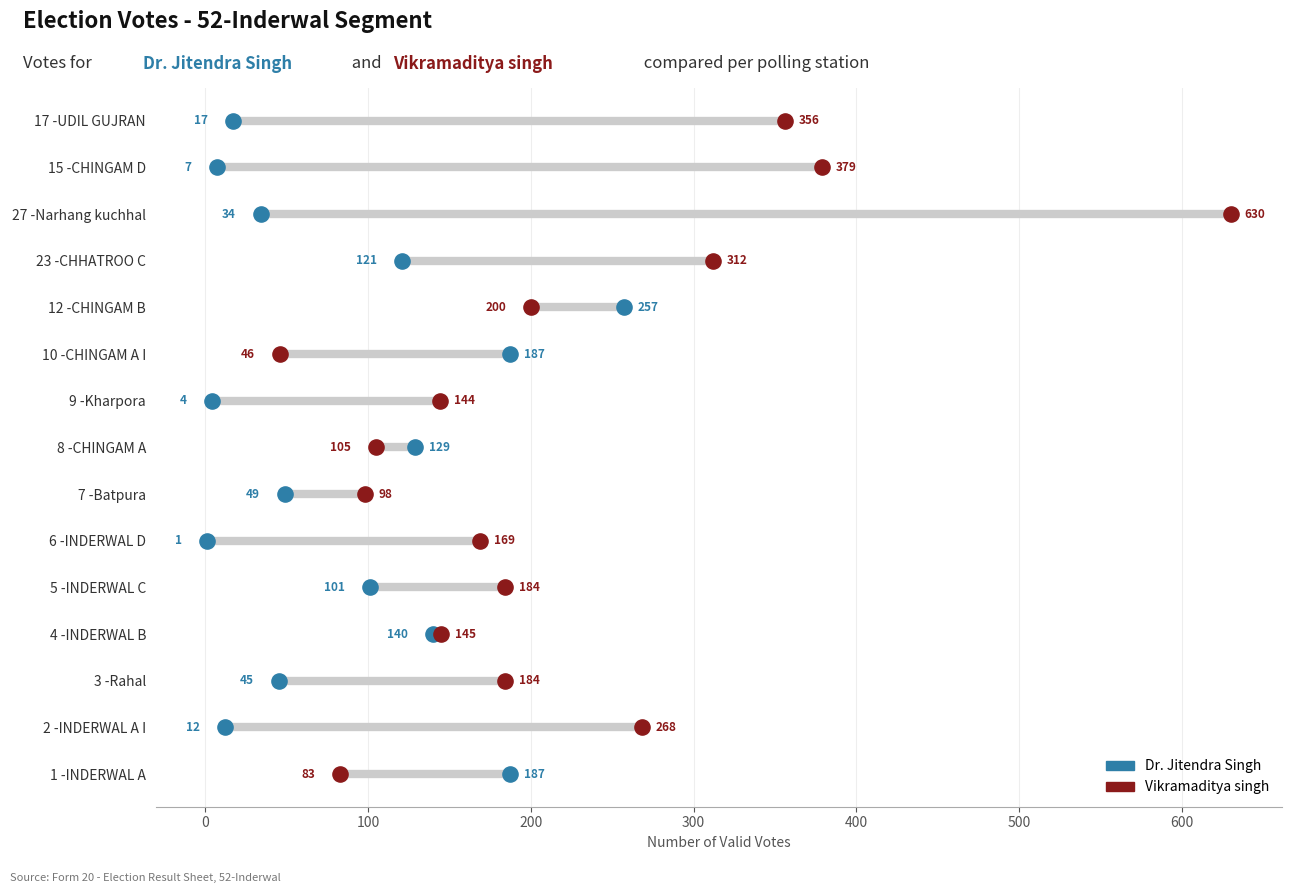

What are all the series names shown in the legend?

Dr. Jitendra Singh, Vikramaditya singh